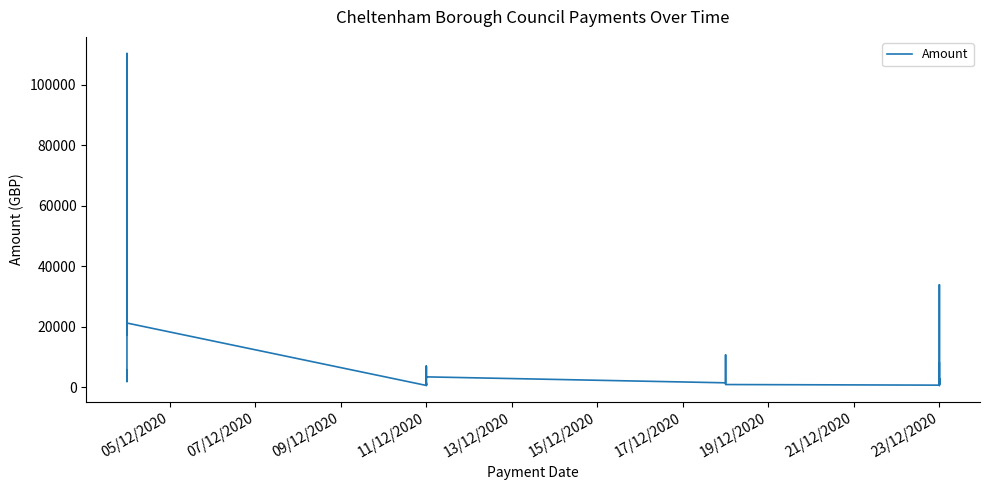

The value at 11/12/2020 is 260.5. True or false?

False